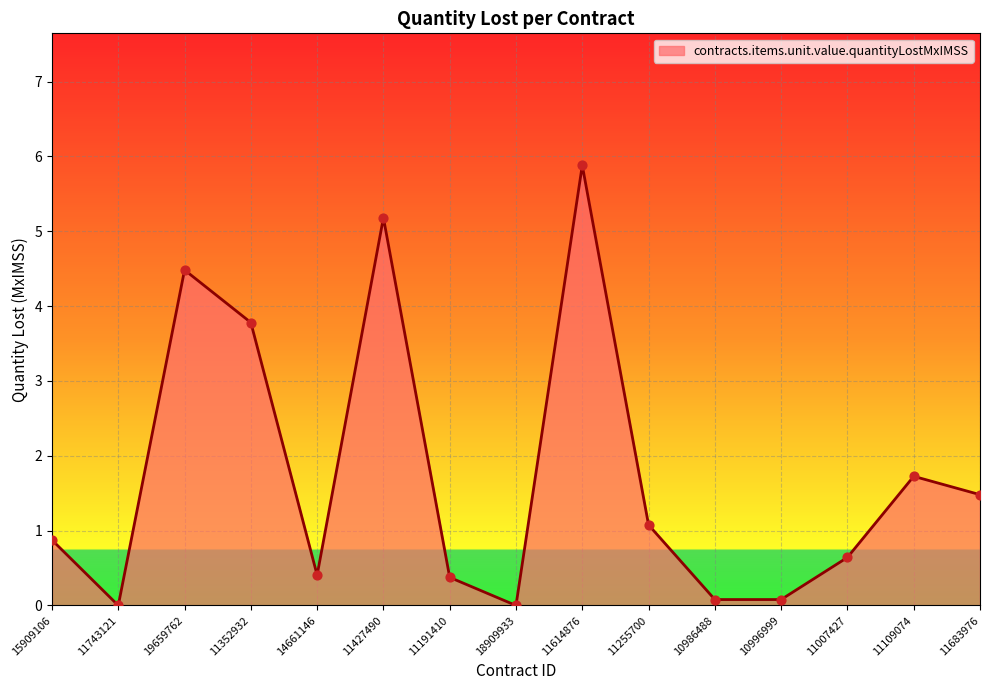

Which has a higher value, 18909933 or 11352932?

11352932